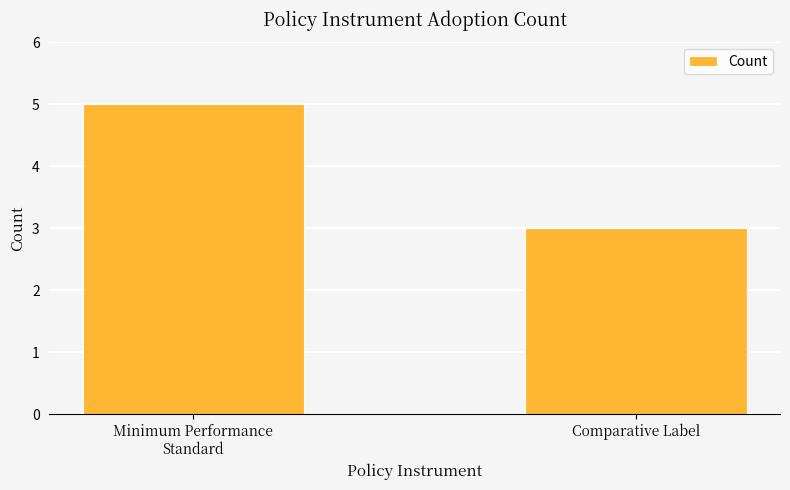

Reading right to left, list all the values displayed in this chart.

Comparative Label=3	Minimum Performance
Standard=5